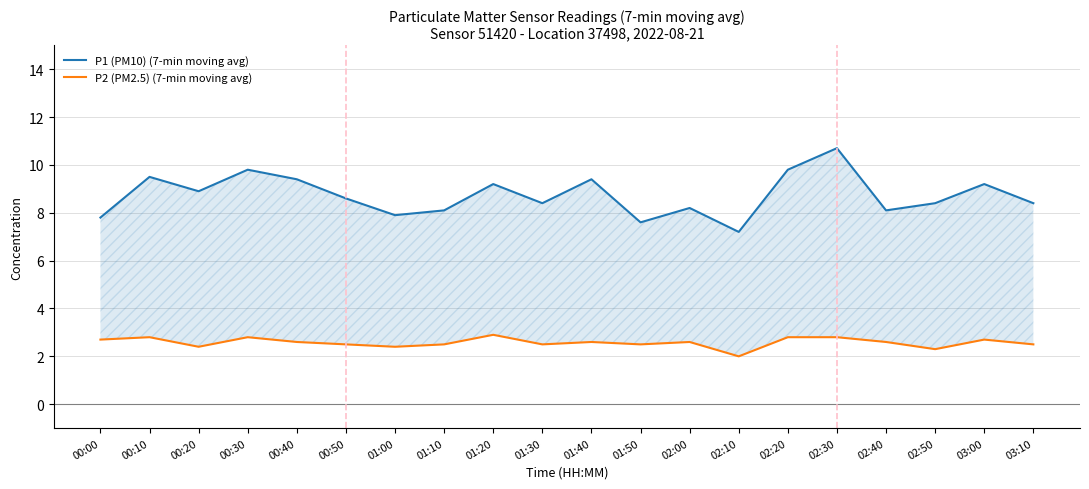

Is it true that P2 (PM2.5) (7-min moving avg) equals 2.0 at 02:10?

True